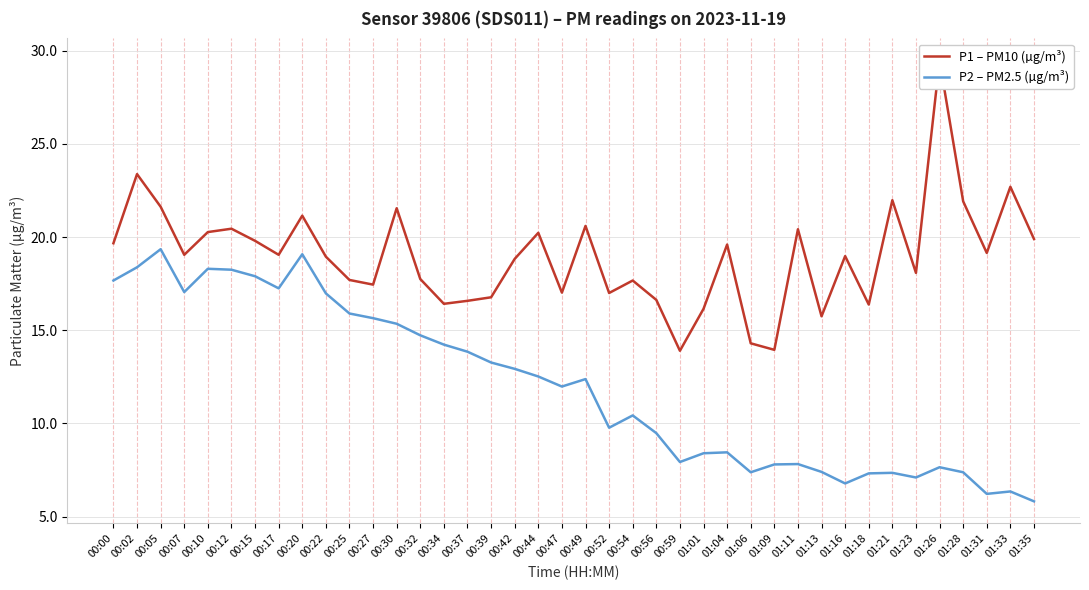

True or false: P2 – PM2.5 (µg/m³) and P1 – PM10 (µg/m³) cross at least once.

False